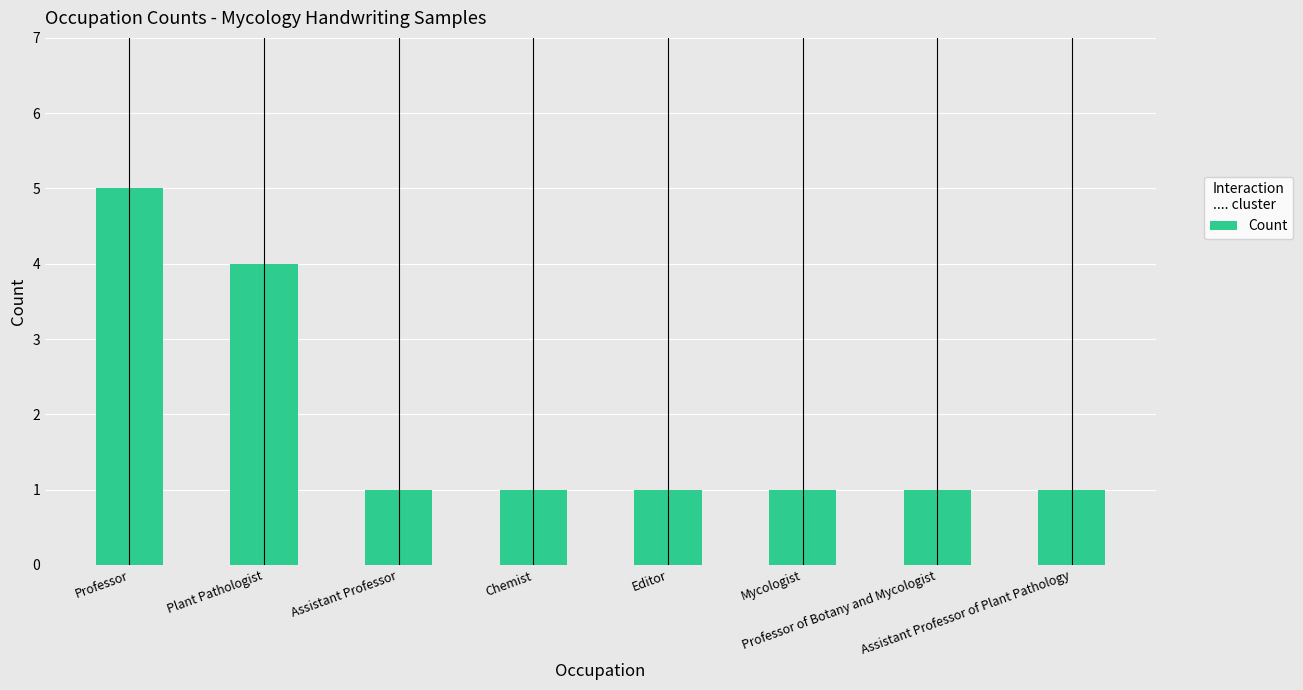

What is the value of the 8th bar from the left?

1